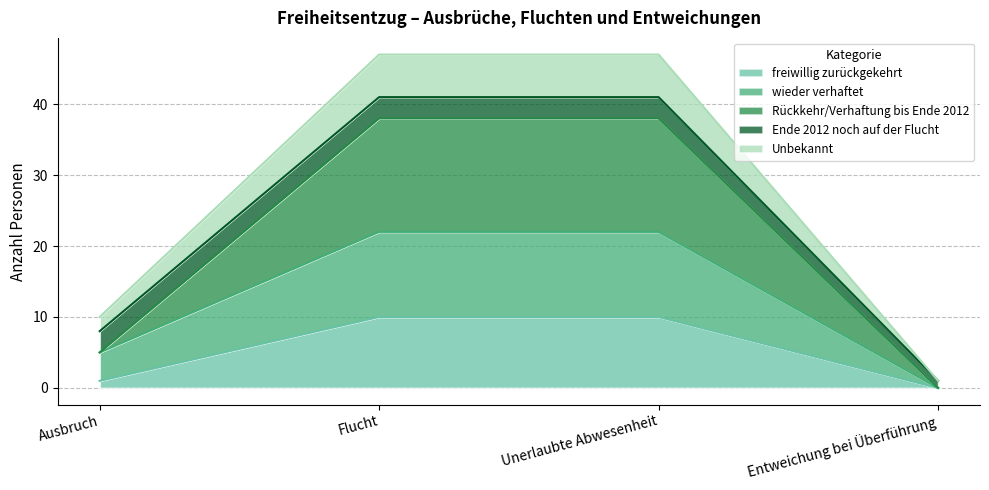

The value of freiwillig zurückgekehrt at Flucht is 18. True or false?

False